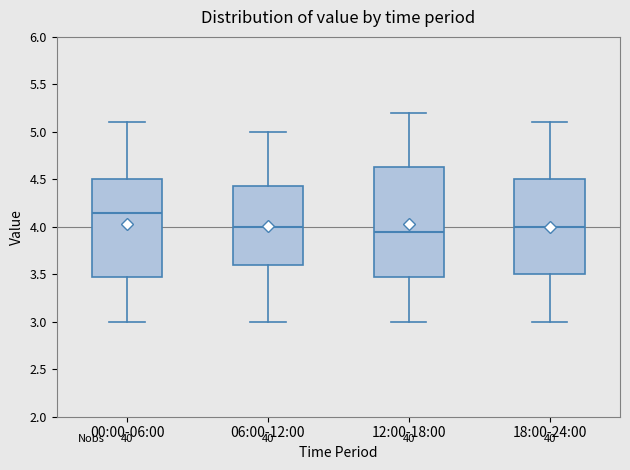

Which box is the tallest, from its lower edge to its upper edge?

12:00-18:00